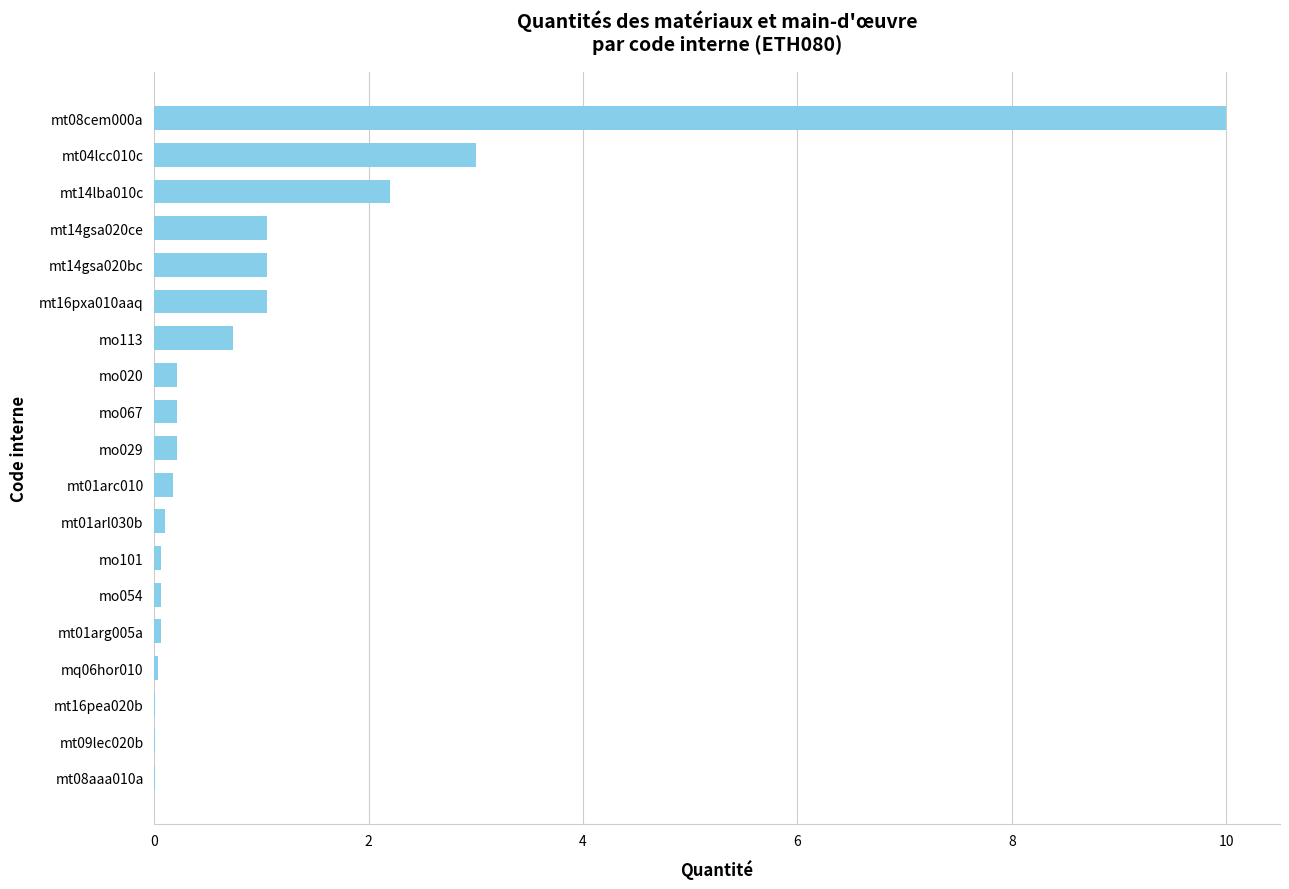

What is the greatest value displayed?

10.0